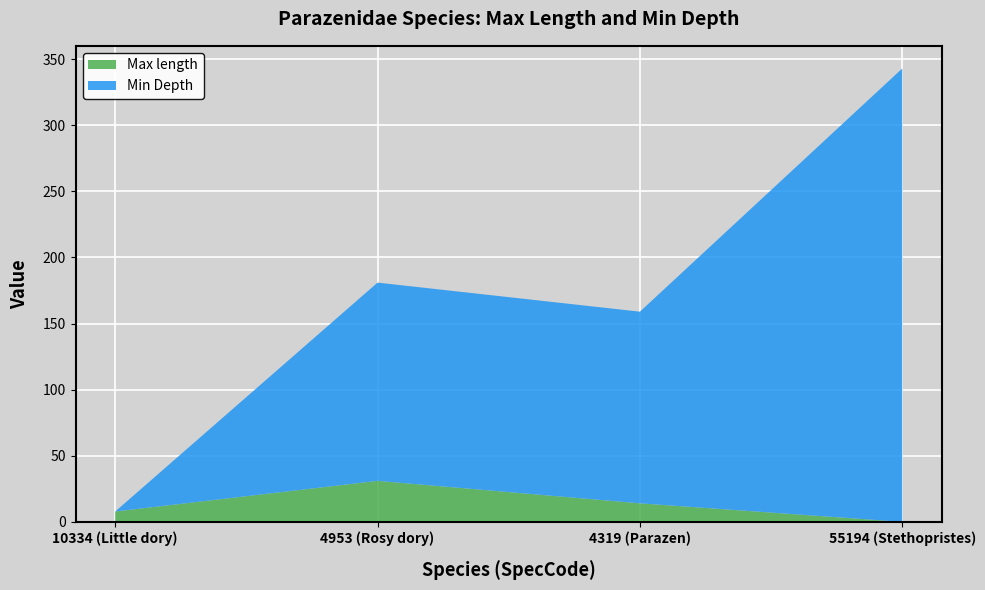

Reading left to right, transcribe all the data shown in this chart.

Max length: 7.8	31.0	14.0	0.0
Min Depth: 0.0	150.0	145.0	343.0